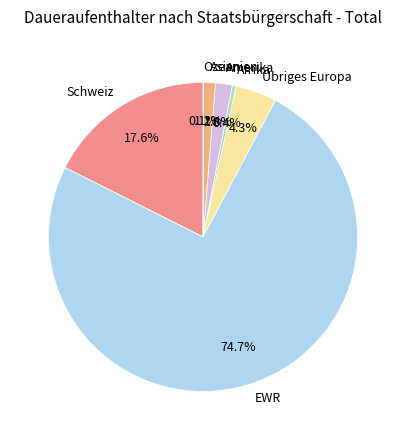

Does Schweiz represent more than half of the total?

No